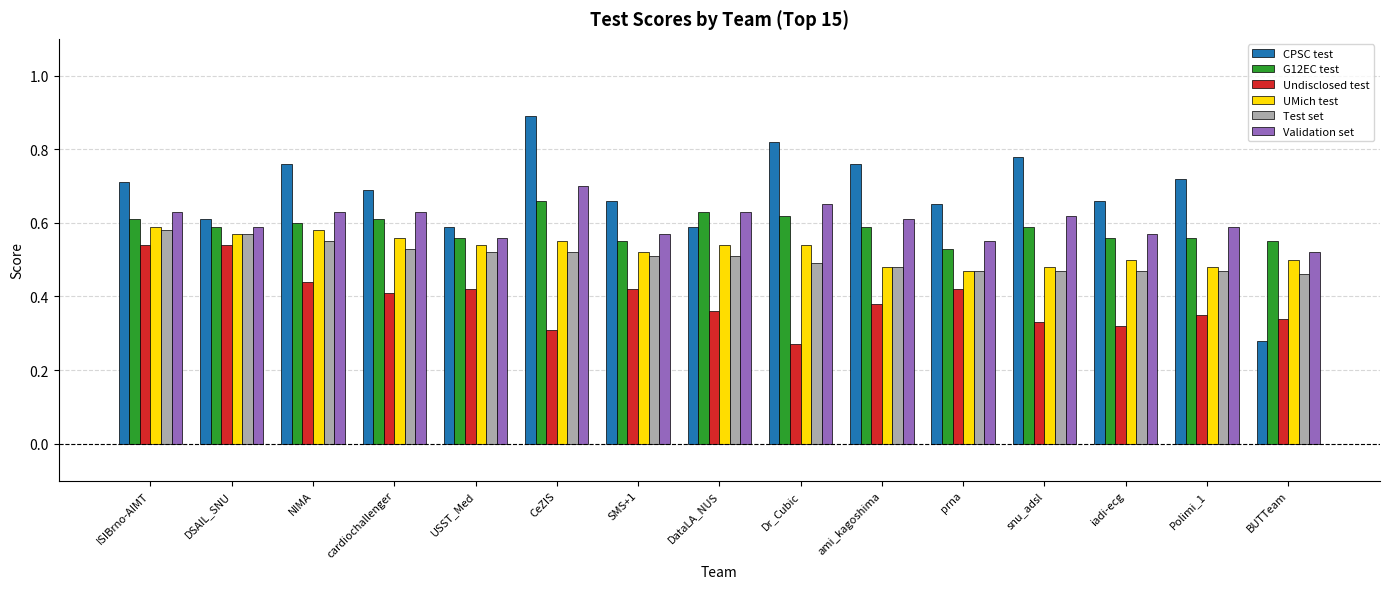

How many bars are there in total?

90